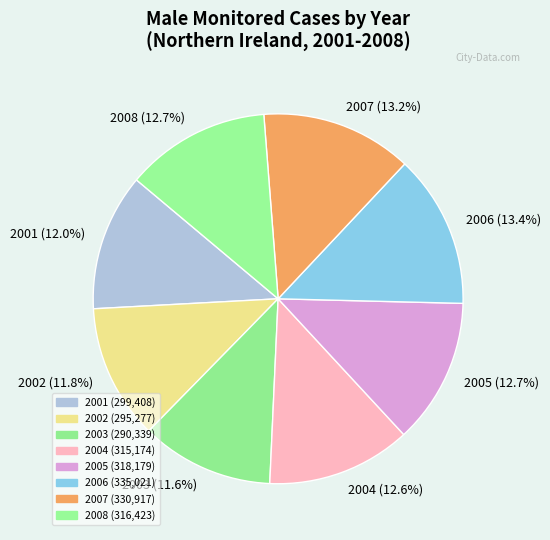

What percentage is NOT represented by 2002 (11.8%)?

88.2%